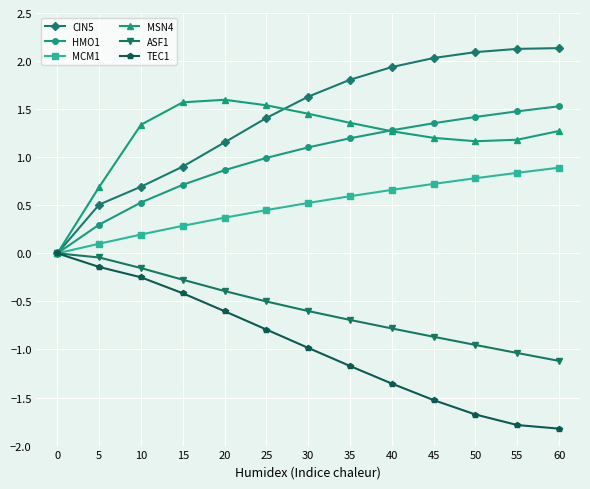

How many lines are shown in the chart?

6